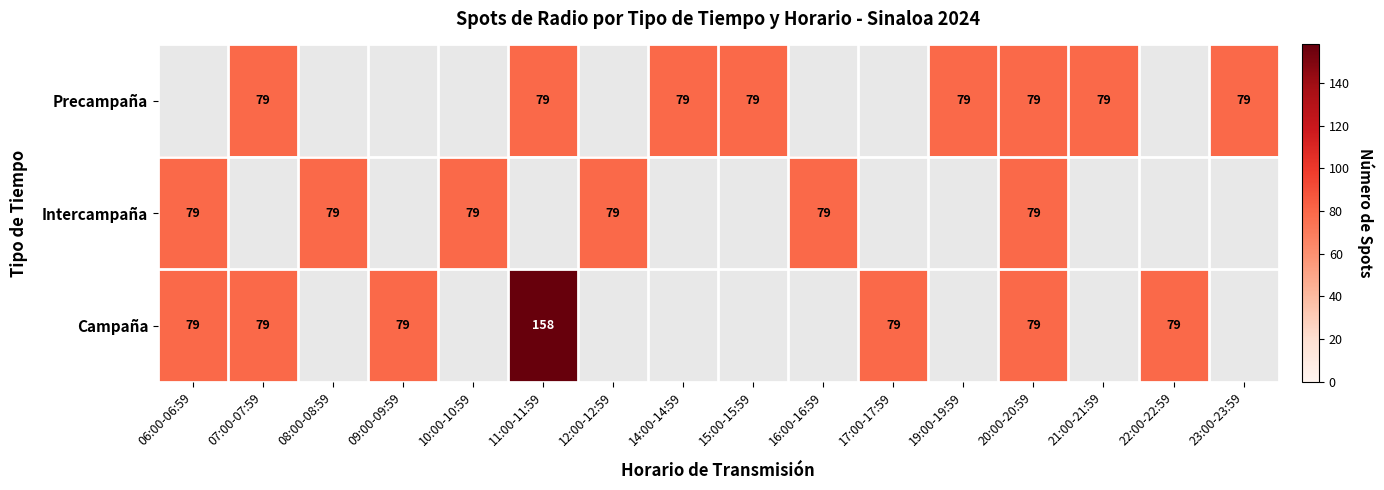

At which category does the chart reach its minimum across all series?

07:00-07:59